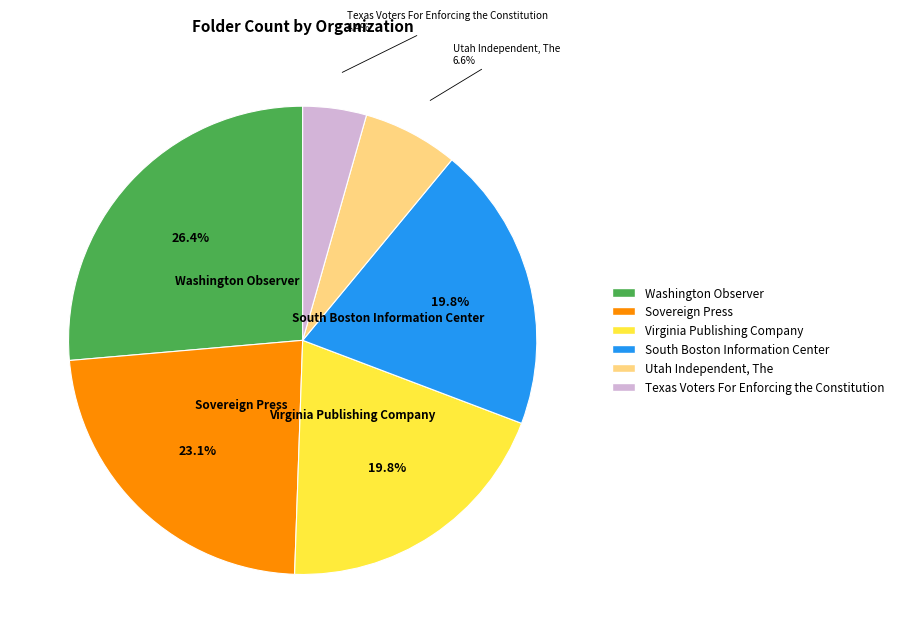

To the nearest percent, what portion does Washington Observer represent?

26%